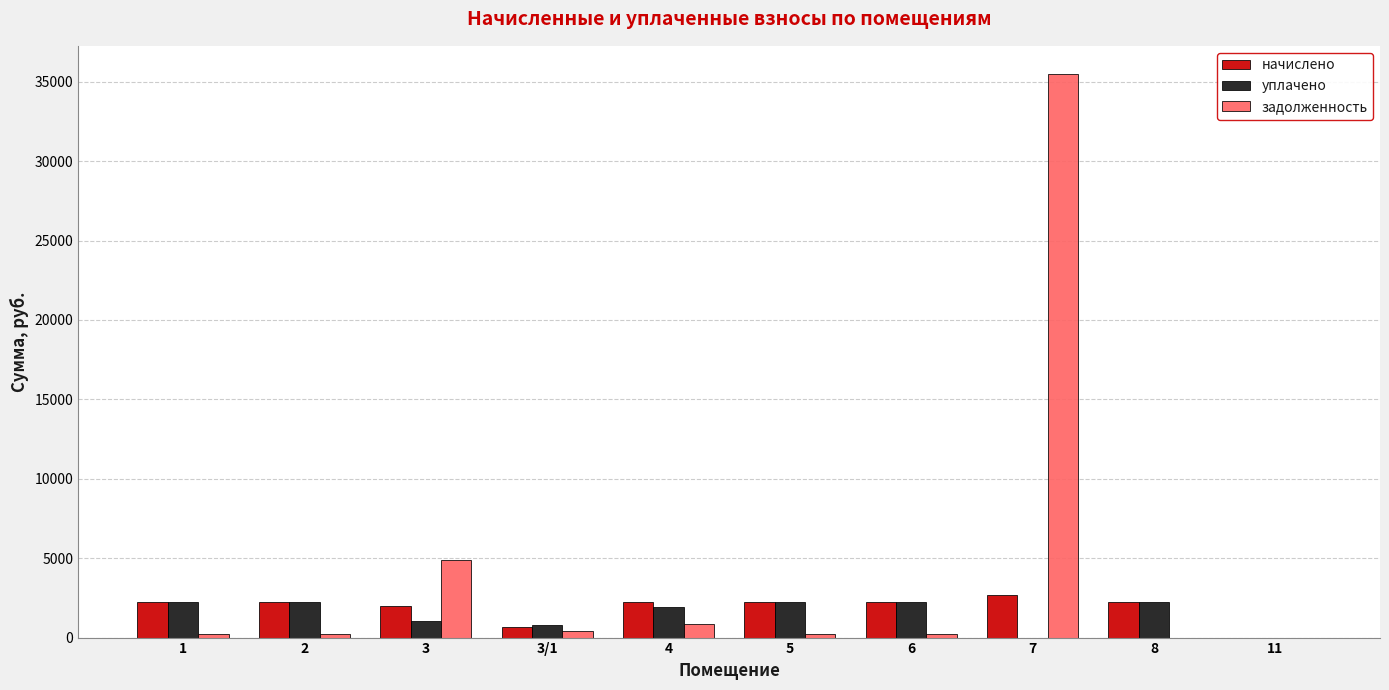

Where does the задолженность series first go above 254?

1